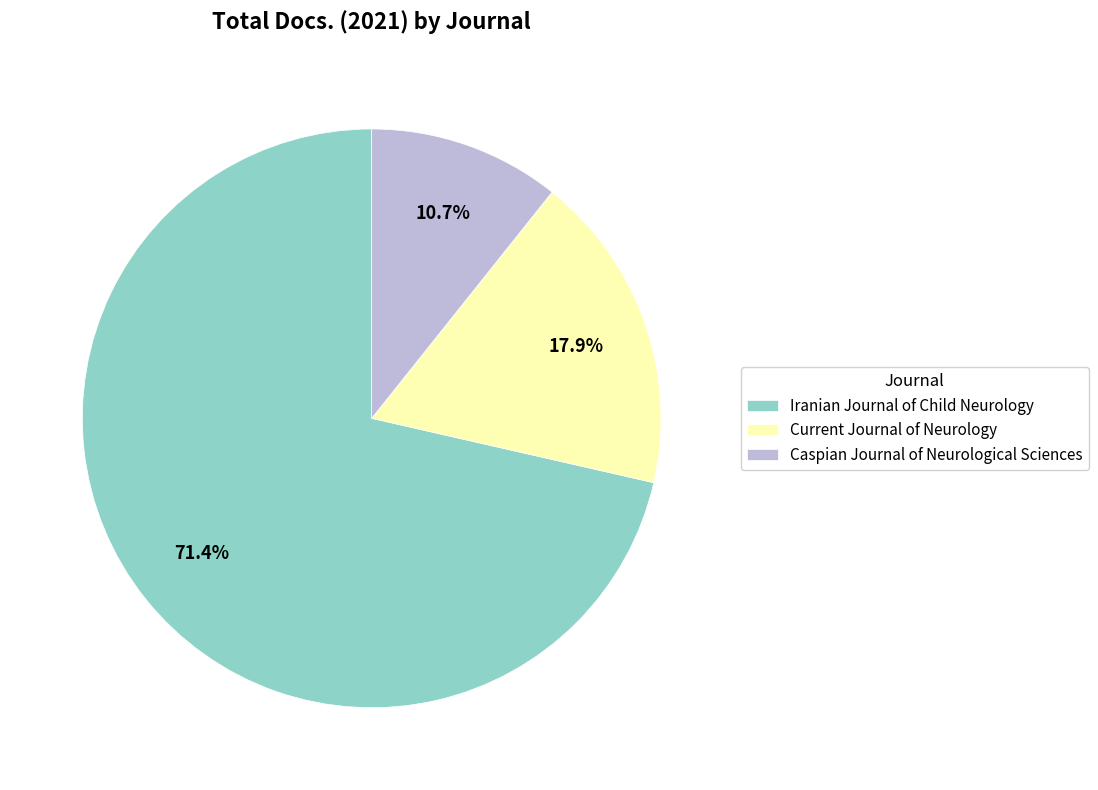

What is the ratio of the value at Current Journal of Neurology to the value at Caspian Journal of Neurological Sciences?

1.7